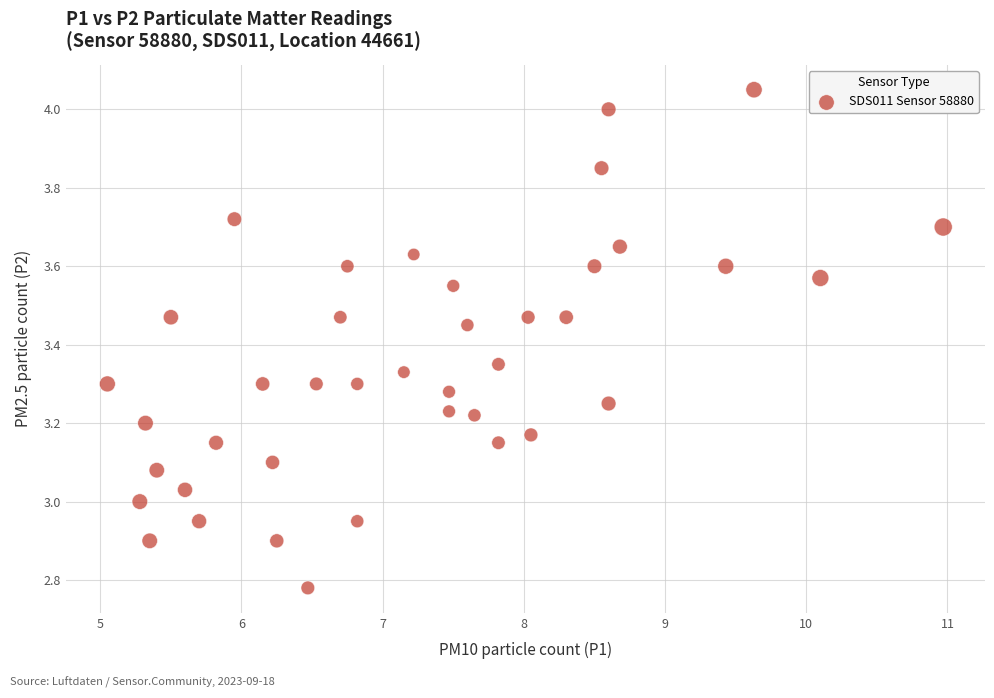

What is the range of Y values (max minus min)?

1.3